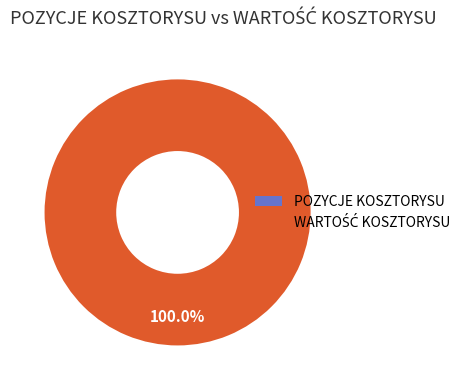

Does WARTOŚĆ KOSZTORYSU account for over 50% of the chart?

Yes